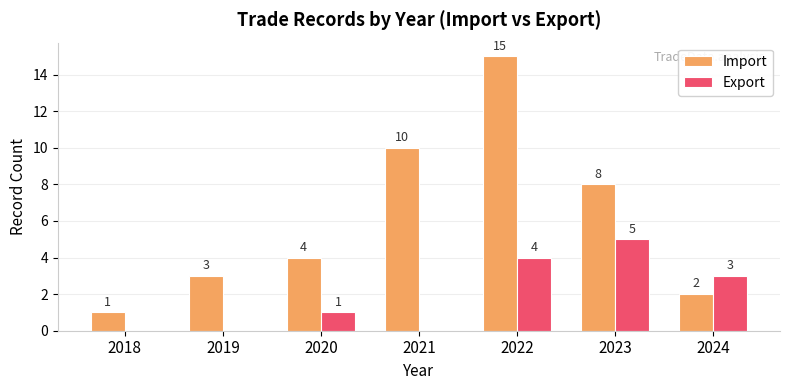

Between 2021 and 2023, which series saw the biggest shift?

Export